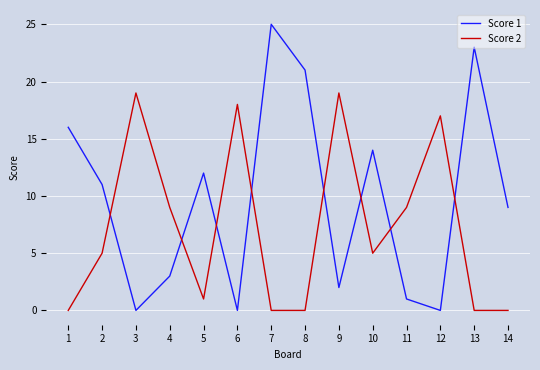

What are all the series names shown in the legend?

Score 1, Score 2